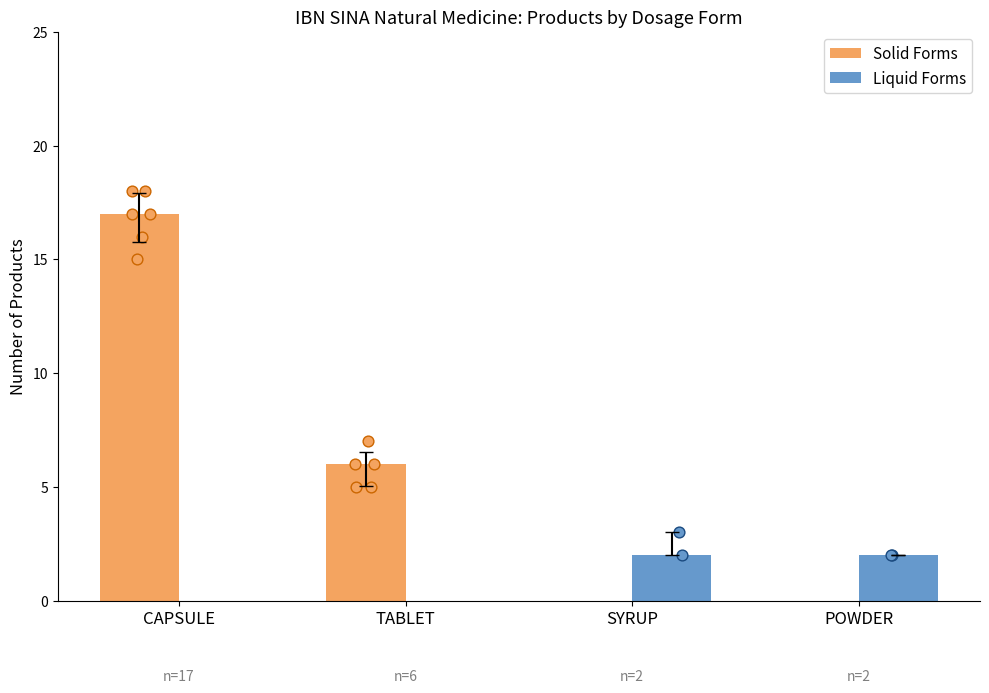

What is the total value across all series at POWDER?

2